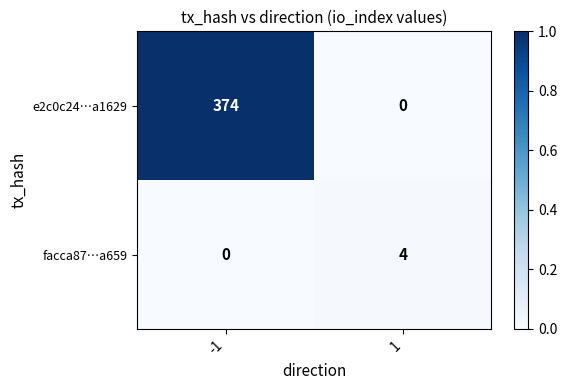

How many distinct data groups are displayed?

2